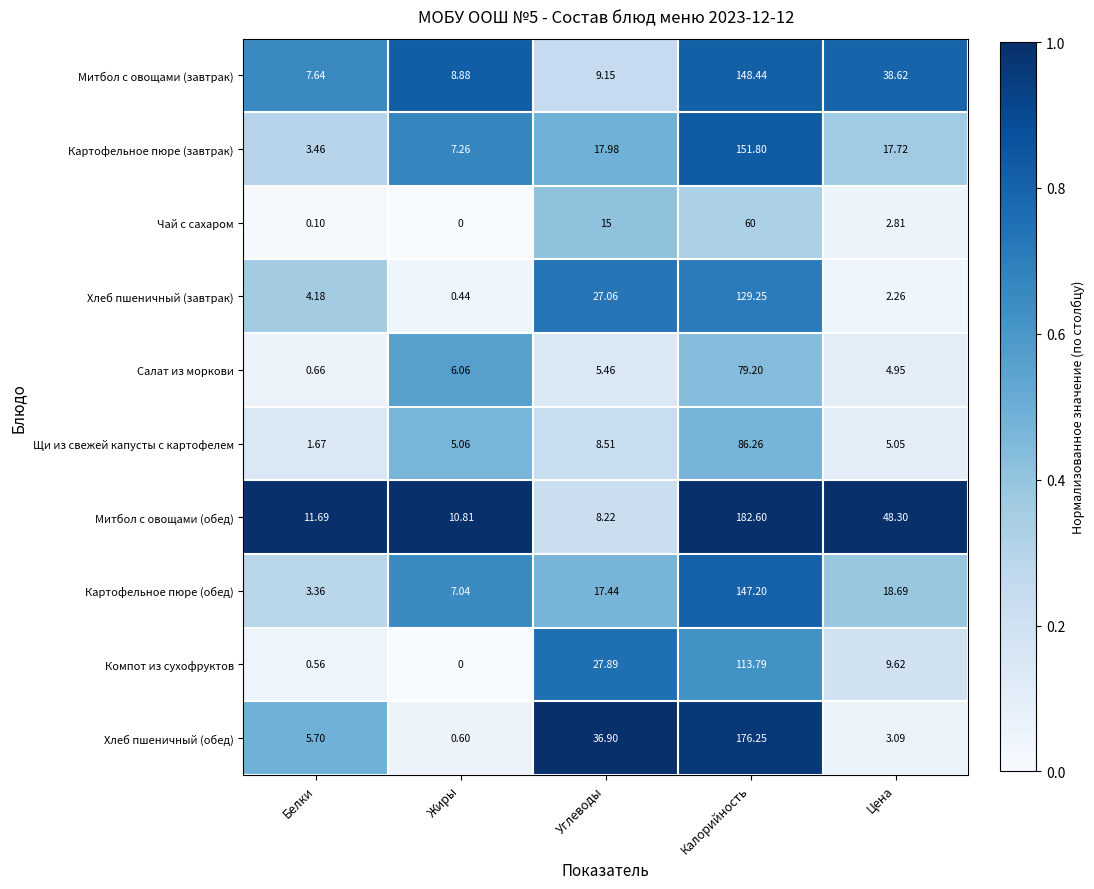

Rank the series at Цена from lowest to highest value.

Хлеб пшеничный (завтрак), Чай с сахаром, Хлеб пшеничный (обед), Салат из моркови, Щи из свежей капусты с картофелем, Компот из сухофруктов, Картофельное пюре (завтрак), Картофельное пюре (обед), Митбол с овощами (завтрак), Митбол с овощами (обед)